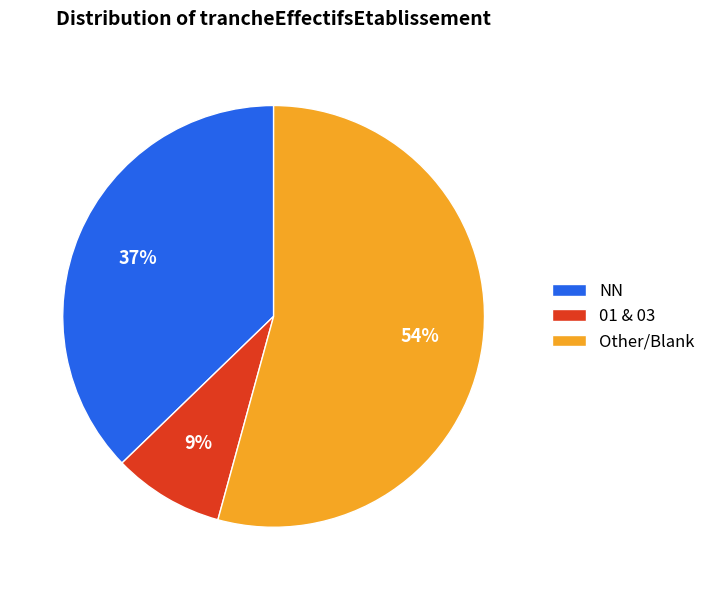

Count the number of slices in the pie.

3